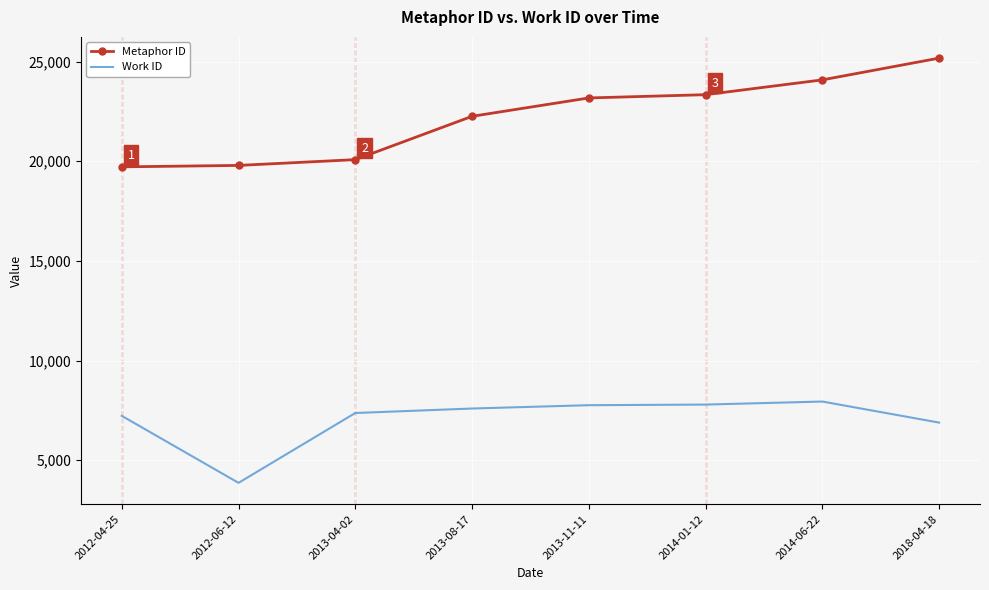

Which series has the largest total across all categories?

Metaphor ID